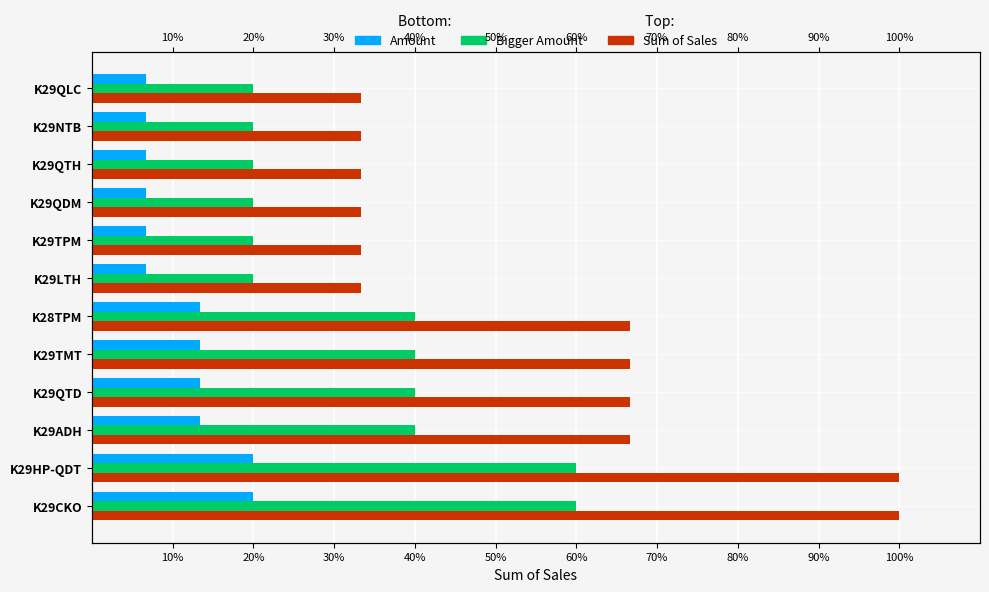

What is the difference between the highest and lowest values at K29ADH?

53.3